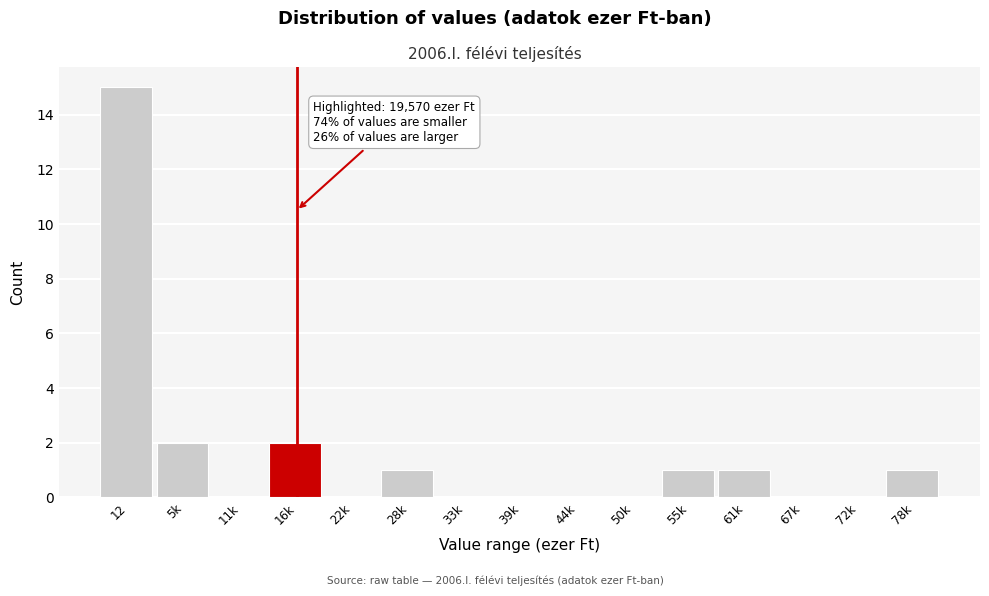

Reading left to right, list all the values displayed in this chart.

12=15	5k=2	11k=0	16k=2	22k=0	28k=1	33k=0	39k=0	44k=0	50k=0	55k=1	61k=1	67k=0	72k=0	78k=1